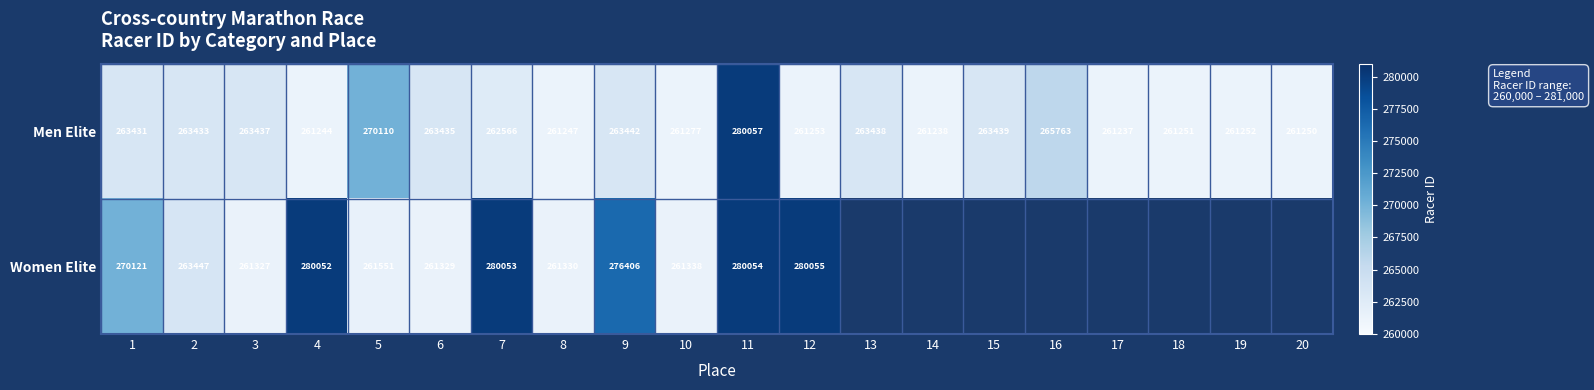

Which category has the highest value in the Men Elite series?

11